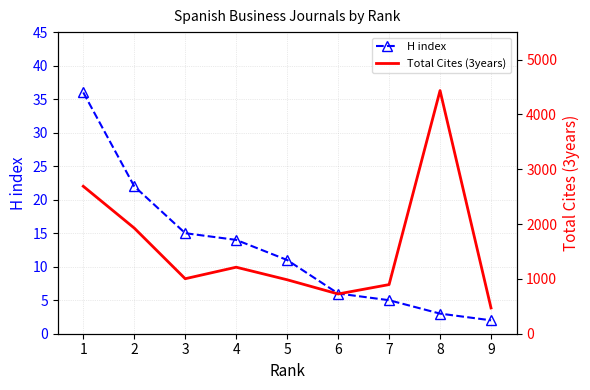

True or false: Total Cites (3years) has more than 1 interior local peaks.

True